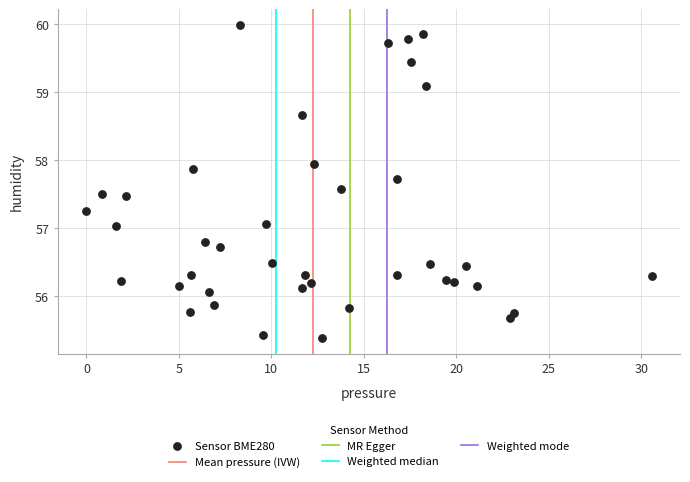

What is the range of Y values (max minus min)?

4.6